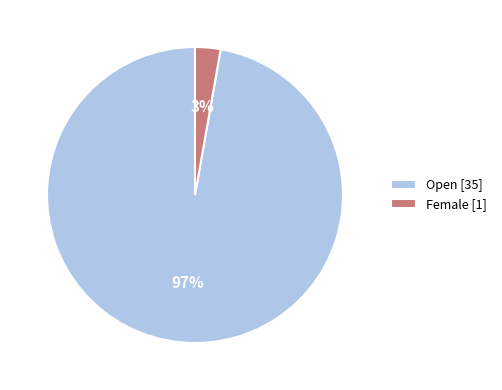

True or false: Female accounts for 15% of the total.

False